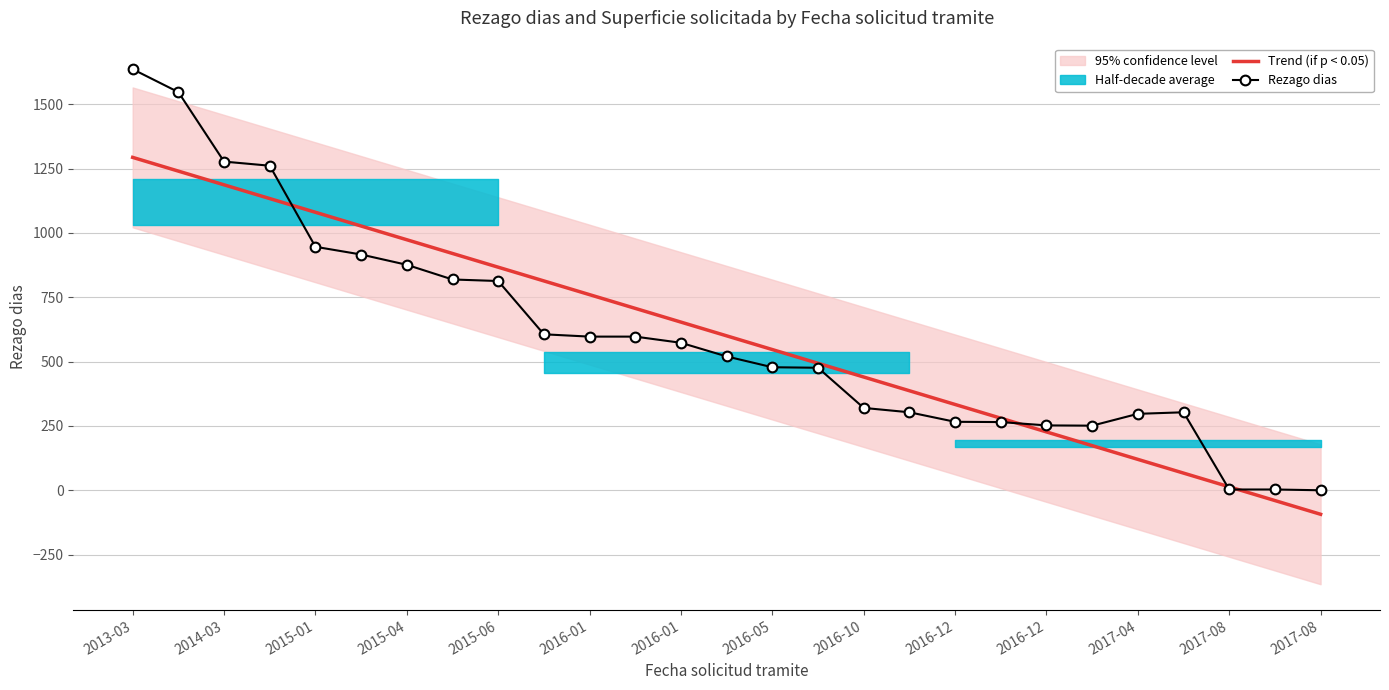

At which category is the sum across all series the highest?

2013-03